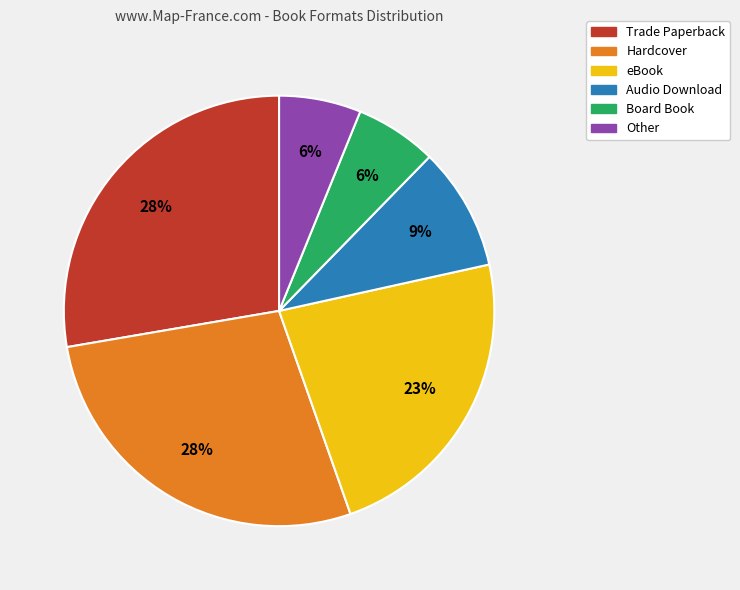

Do Hardcover and Trade Paperback together represent more than half of the pie?

Yes